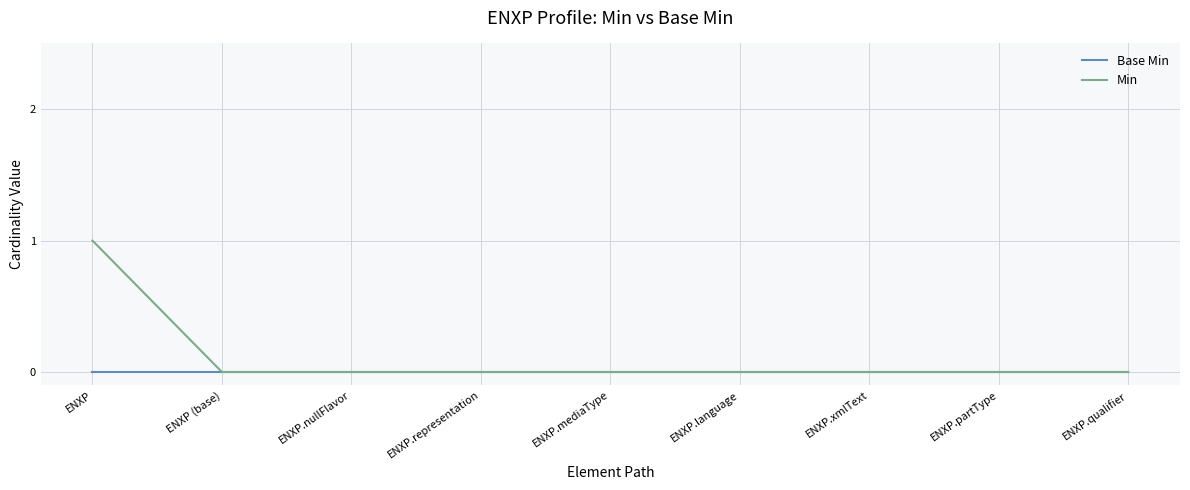

What are all the series names shown in the legend?

Base Min, Min